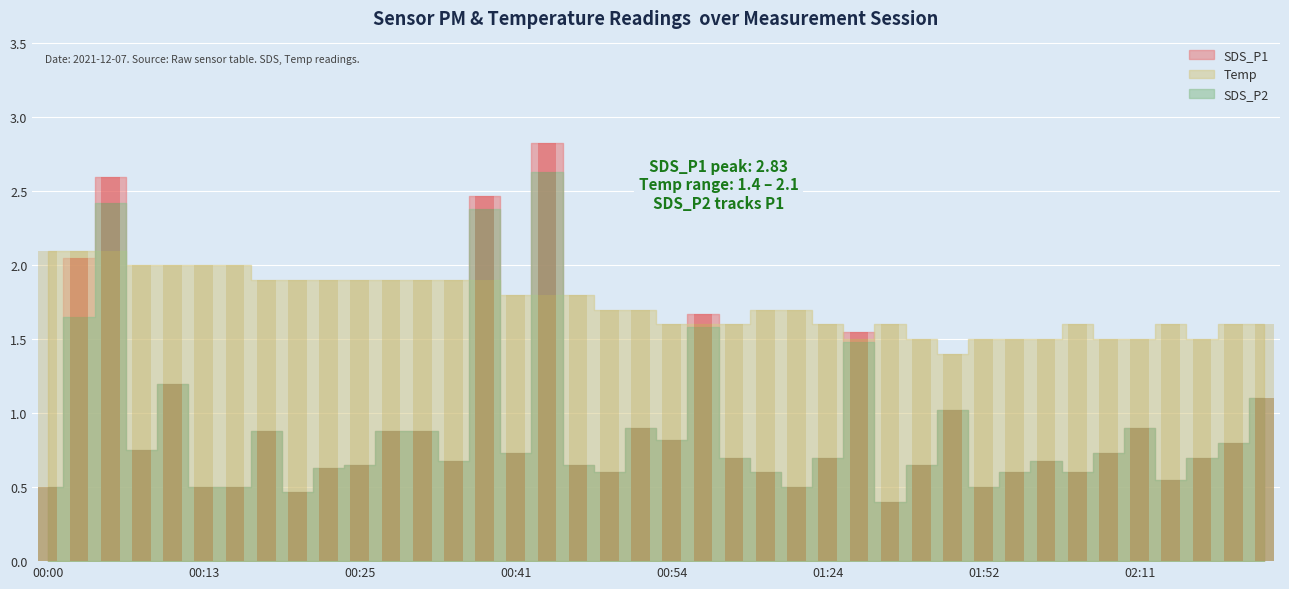

Reading left to right, extract all data points from this chart.

SDS_P1: 0.5	2.0	2.6	0.8	1.2	0.5	0.5	0.9	0.5	0.6	0.7	0.9	0.9	0.7	2.5	0.7	2.8	0.7	0.6	0.9	0.8	1.7	0.7	0.6	0.5	0.7	1.6	0.4	0.7	1.0	0.5	0.6	0.7	0.6	0.7	0.9	0.6	0.7	0.8	1.1
SDS_P2: 0.5	1.6	2.4	0.8	1.2	0.5	0.5	0.9	0.5	0.6	0.7	0.9	0.9	0.7	2.4	0.7	2.6	0.7	0.6	0.9	0.8	1.6	0.7	0.6	0.5	0.7	1.5	0.4	0.7	1.0	0.5	0.6	0.7	0.6	0.7	0.9	0.6	0.7	0.8	1.1
Temp: 2.1	2.1	2.1	2.0	2.0	2.0	2.0	1.9	1.9	1.9	1.9	1.9	1.9	1.9	1.9	1.8	1.8	1.8	1.7	1.7	1.6	1.6	1.6	1.7	1.7	1.6	1.5	1.6	1.5	1.4	1.5	1.5	1.5	1.6	1.5	1.5	1.6	1.5	1.6	1.6